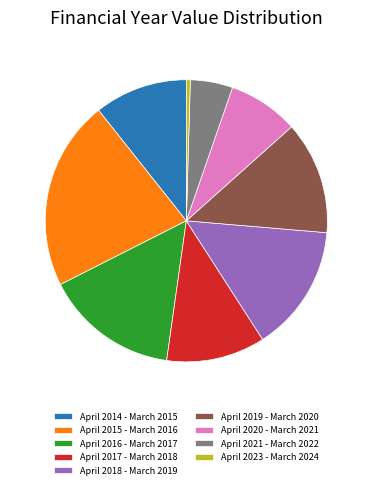

Rank the categories by value from lowest to highest.

April 2023 - March 2024, April 2021 - March 2022, April 2020 - March 2021, April 2014 - March 2015, April 2017 - March 2018, April 2019 - March 2020, April 2018 - March 2019, April 2016 - March 2017, April 2015 - March 2016